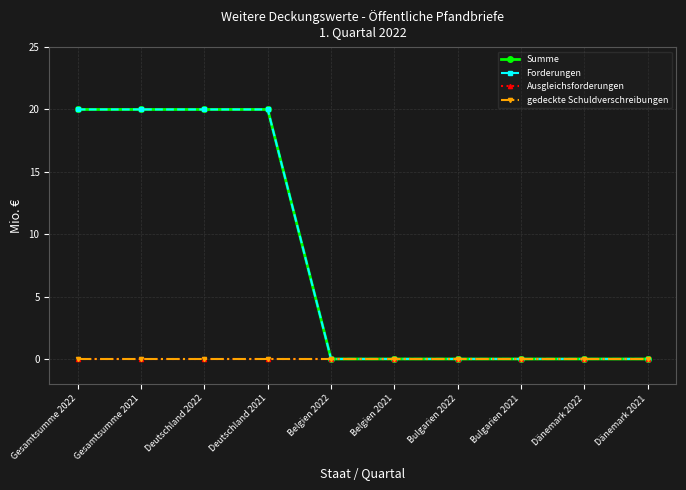

True or false: Ausgleichsforderungen has more than 2 points higher than both neighbors.

False